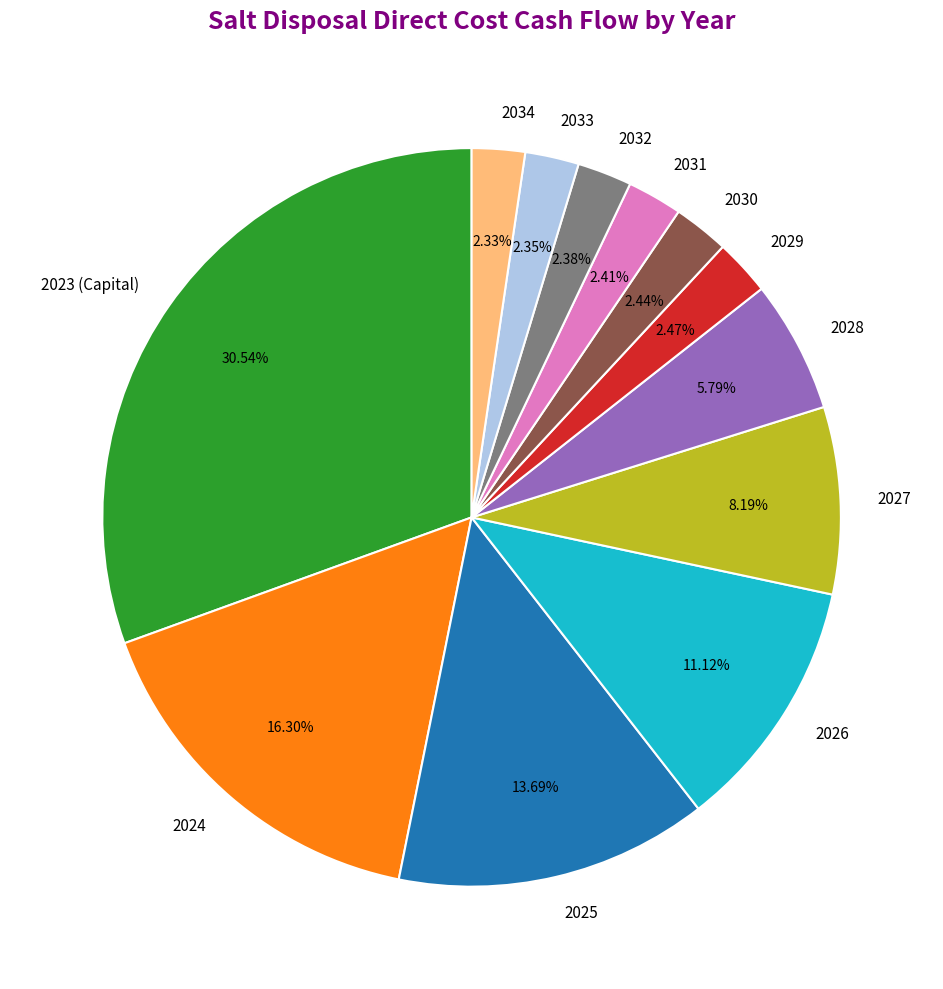

The 2030 slice represents 2% of the pie. True or false?

True